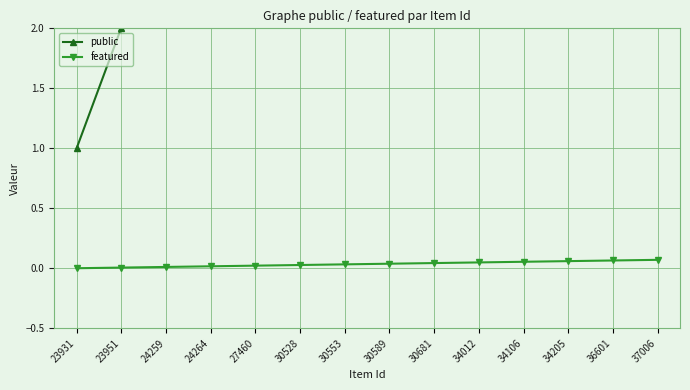

The value of featured at 30681 is 0.0. True or false?

True